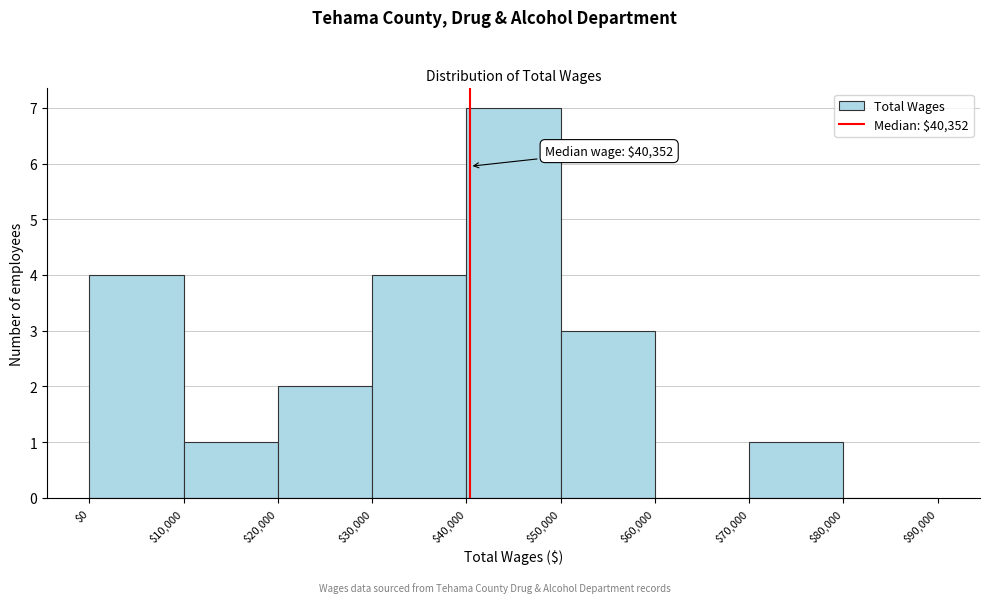

Over which range of the x-axis is the bar tallest?

$40,000 to $50,000